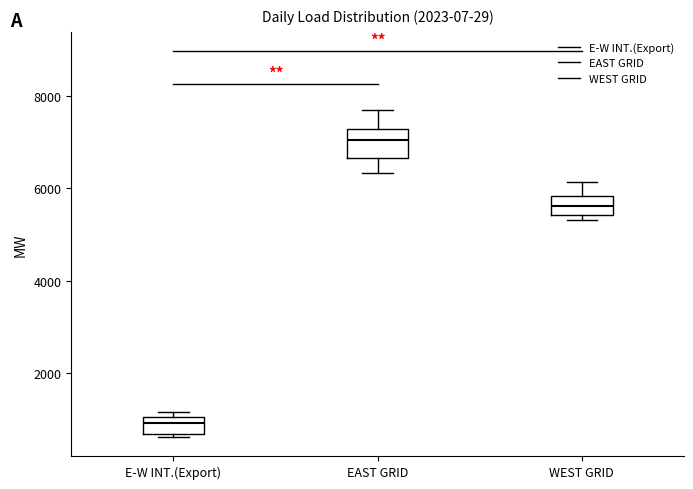

Reading left to right, transcribe this box plot: for each box, give where its median line is, the range the box spans, and where its two whiskers end, as read against the y-axis. The values are not printed on the chart, so give them approximately, as read against the axis.

E-W INT.(Export): median 1000 (inside the box), box 600 to 1000, whiskers 600 to 1200
EAST GRID: median 7000, box 6600 to 7200, whiskers 6400 to 7600
WEST GRID: median 5600, box 5400 to 5800, whiskers 5400 (just below the box's lower edge) to 6200